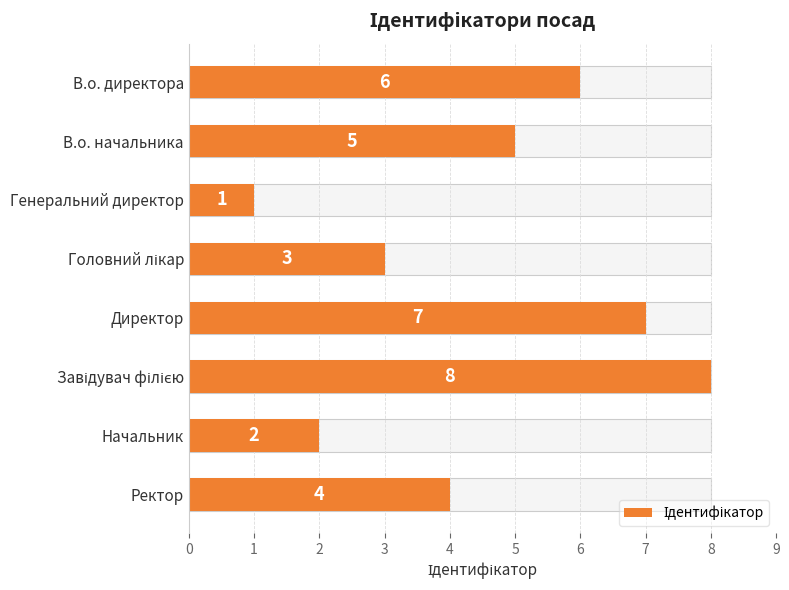

How many data points are above 5?

3